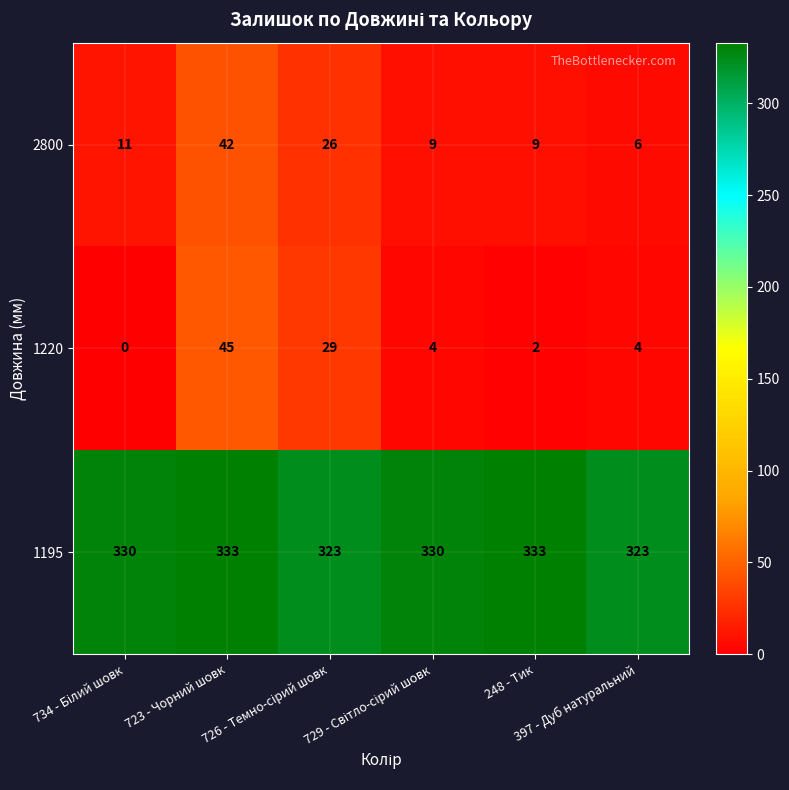

Which series has the widest spread of values?

1220